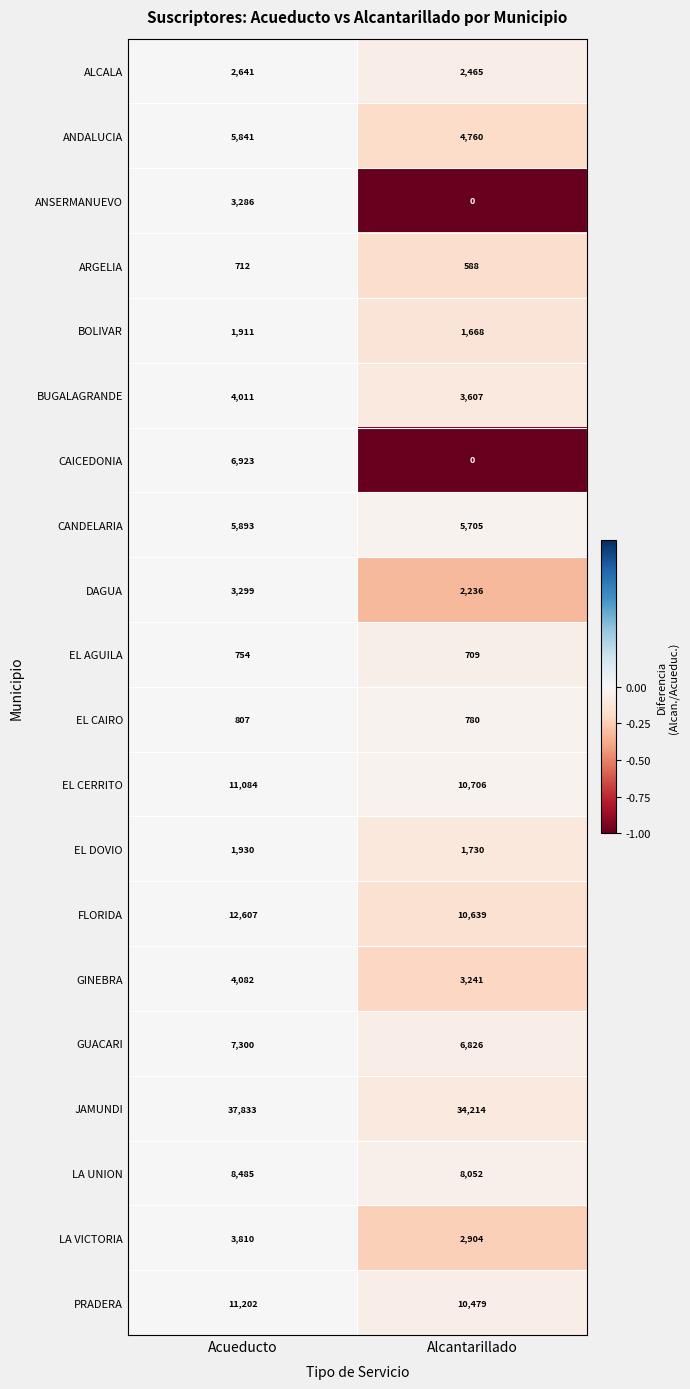

Which series changed the most between Acueducto and Alcantarillado?

CAICEDONIA